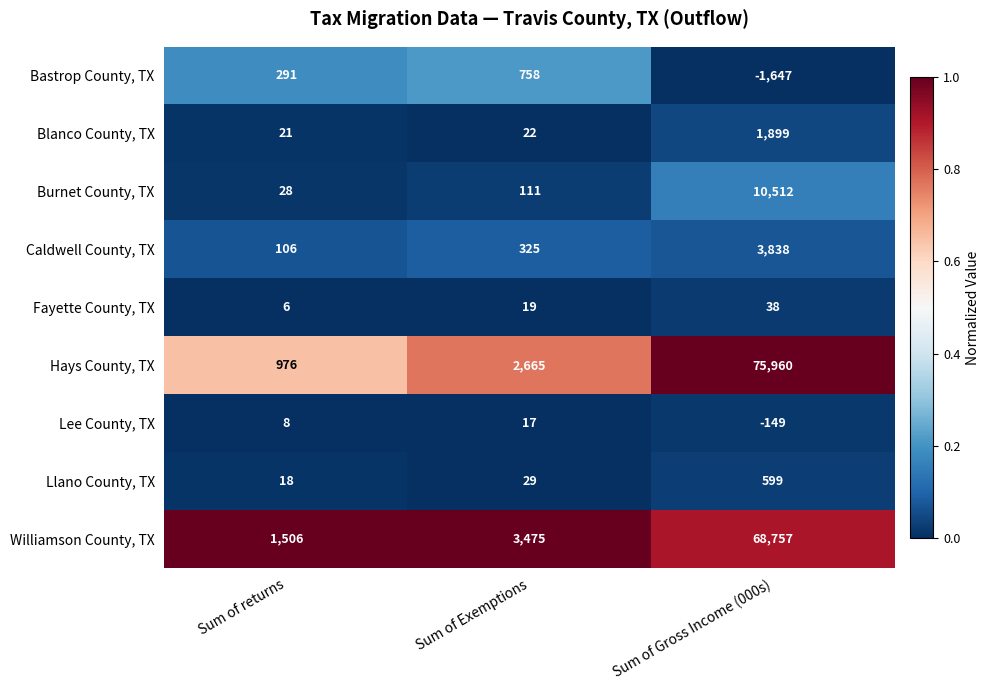

Which series has the largest total across all categories?

Hays County, TX